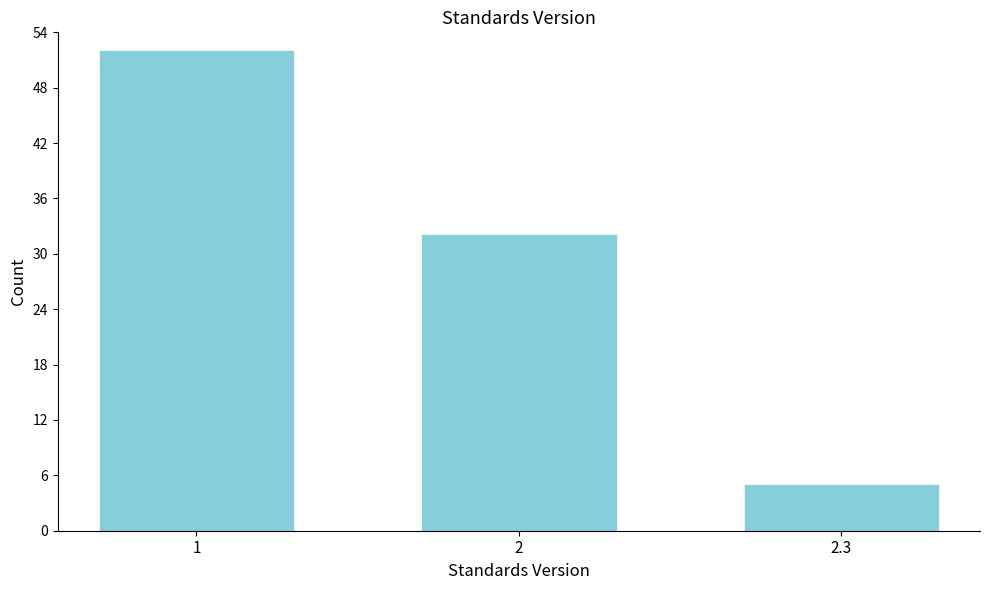

Reading right to left, transcribe all the data shown in this chart.

2.3=5	2=32	1=52